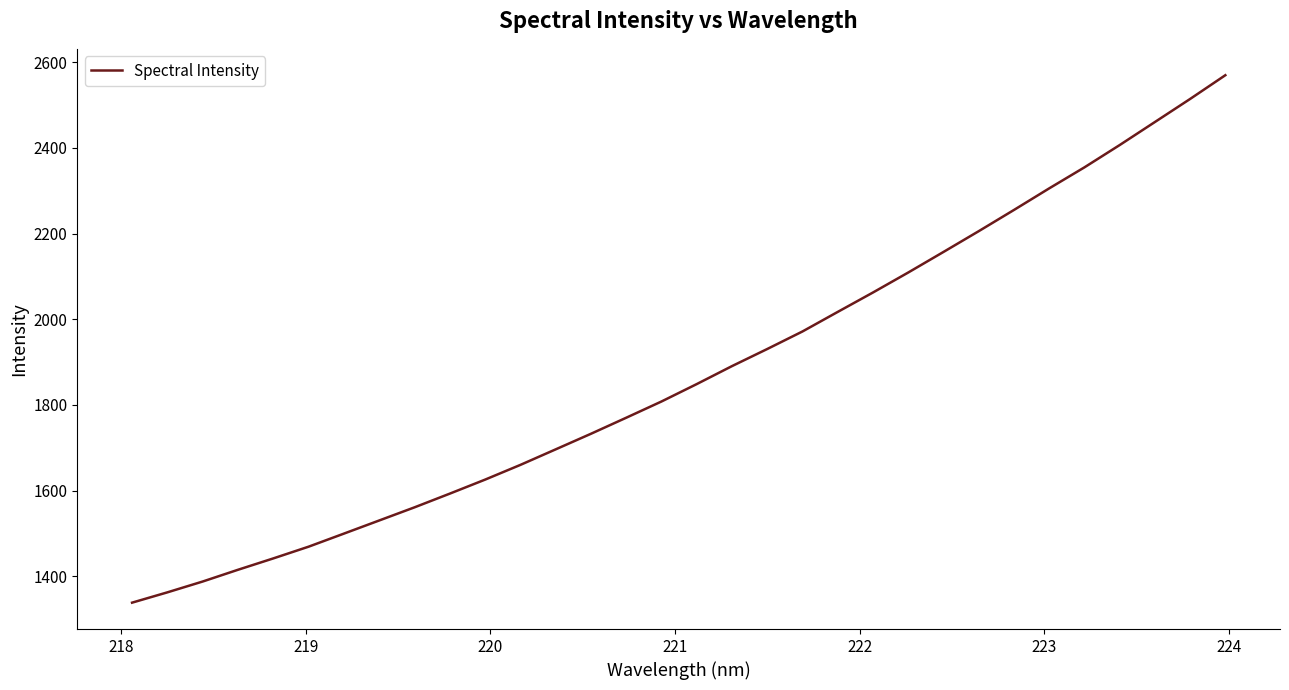

What is the difference between the maximum and minimum values?

1231.4